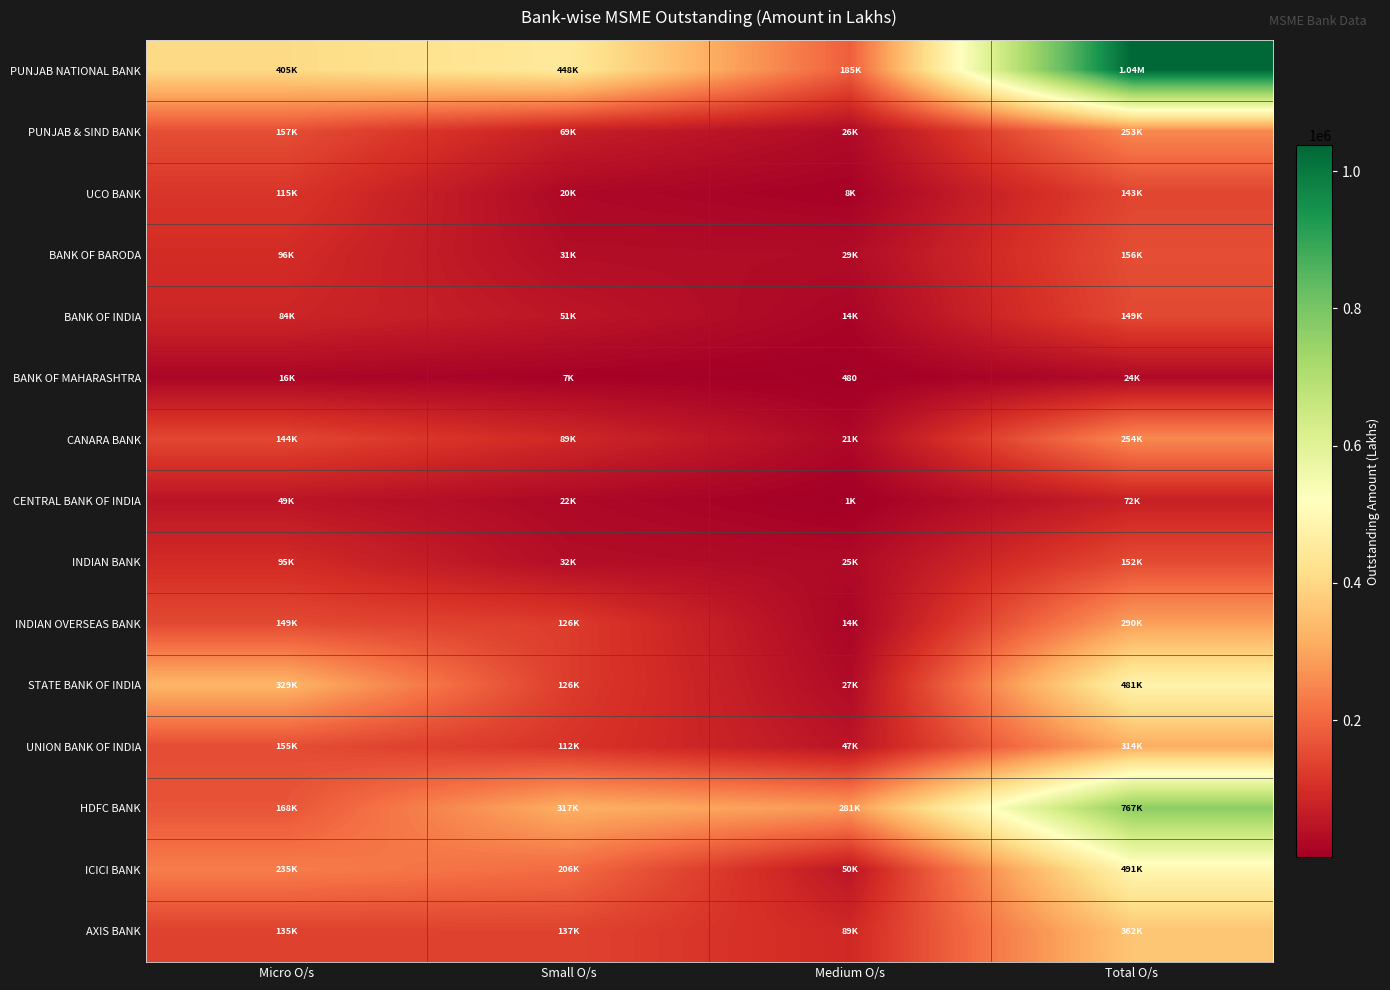

What value does the ICICI BANK series have at Medium O/s?

50119.4